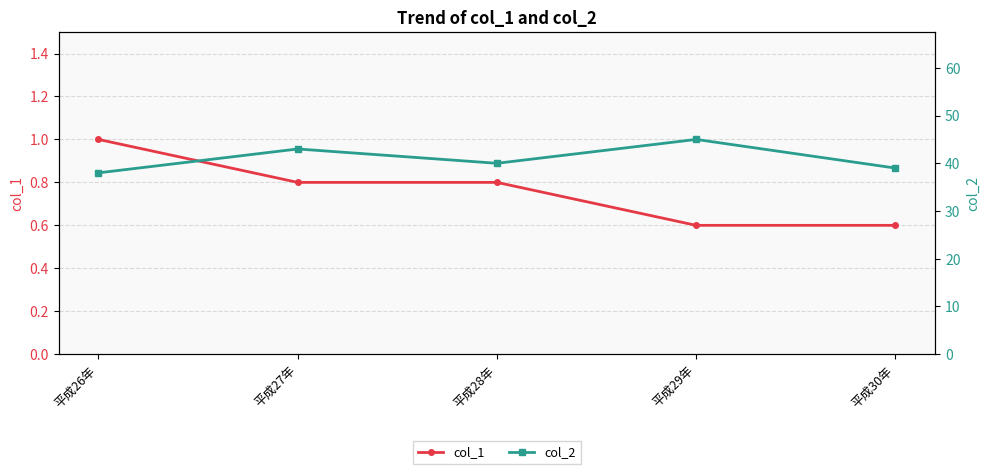

Is the value of col_2 at 平成28年 greater than the value of col_1 at 平成27年?

Yes